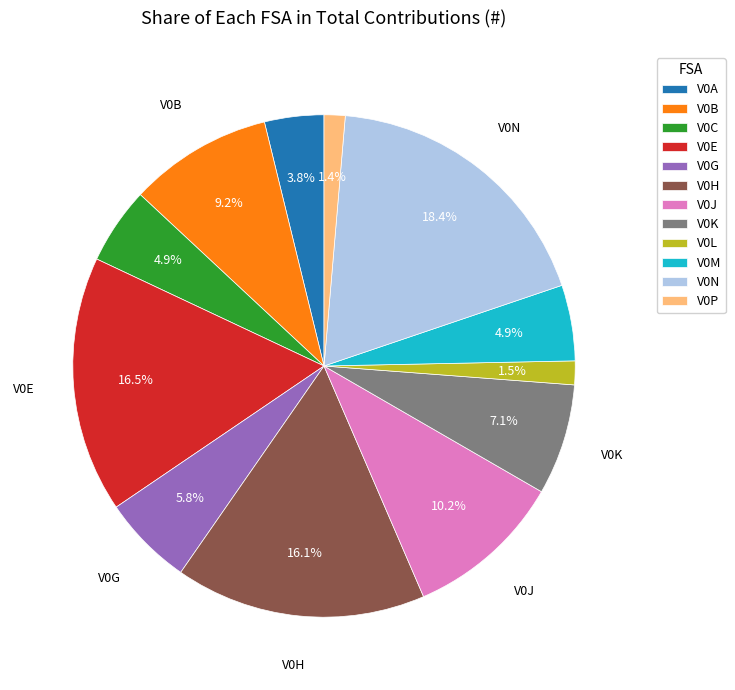

Is there a majority slice in this chart?

No